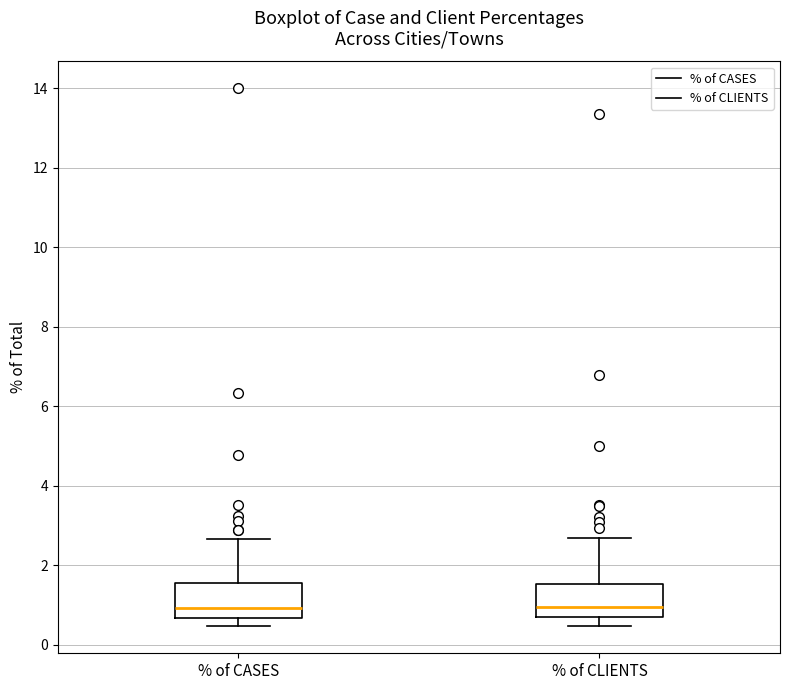

Reading left to right, transcribe this box plot: for each box, give where its median line is, the range the box spans, and where its two whiskers end, as read against the y-axis. The values are not printed on the chart, so give them approximately, as read against the axis.

% of CASES: median 1.0, box 0.6 to 1.6, whiskers 0.4 to 2.6
% of CLIENTS: median 1.0, box 0.6 to 1.6, whiskers 0.4 to 2.6